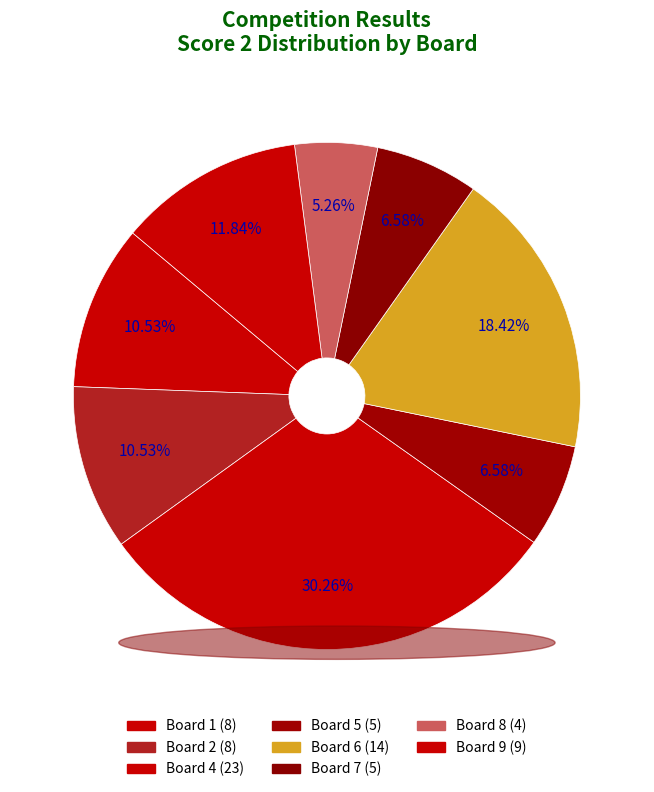

How many slices are in this pie chart?

8